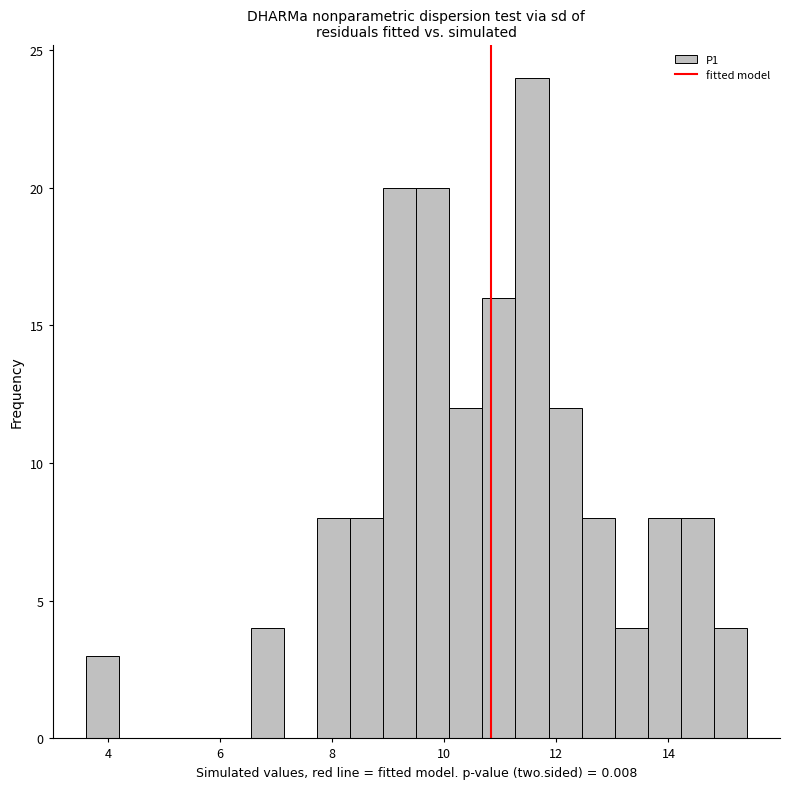

Around what value on the x-axis is the tallest bar? Give the approximate position of its centre, as read against the axis.

11.6